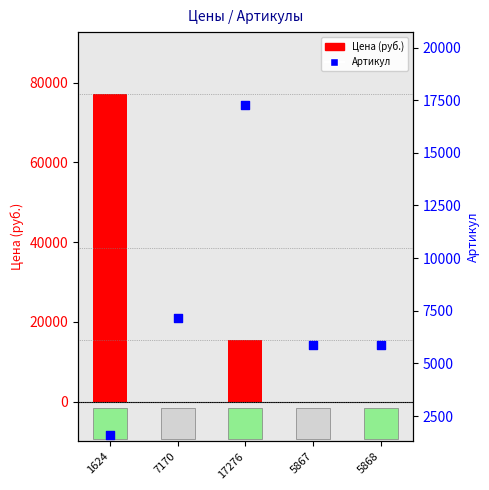

At which category is the sum across all series the highest?

1624